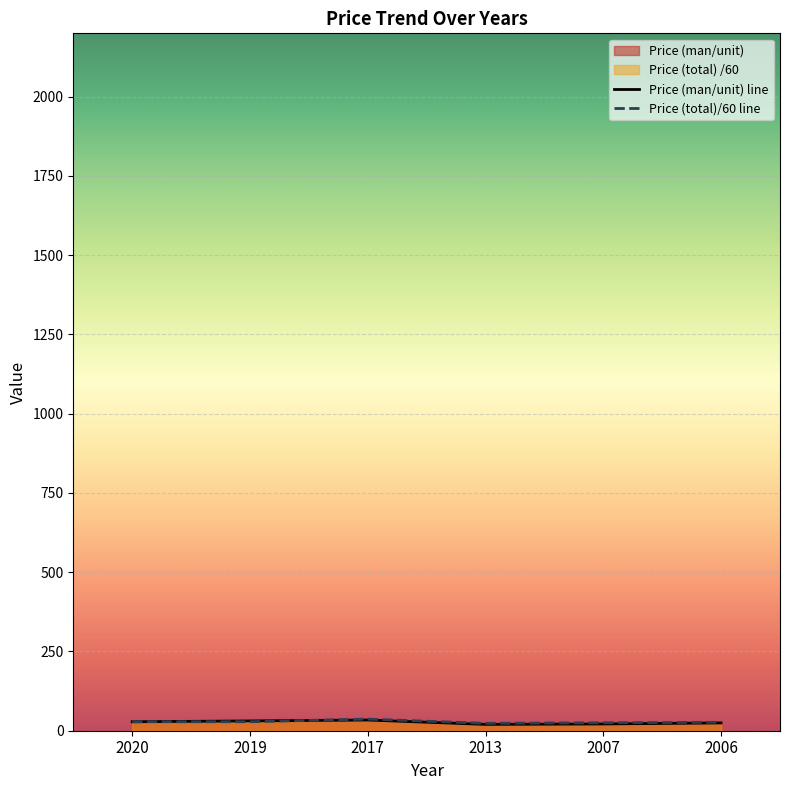

How many series are shown in this chart?

2